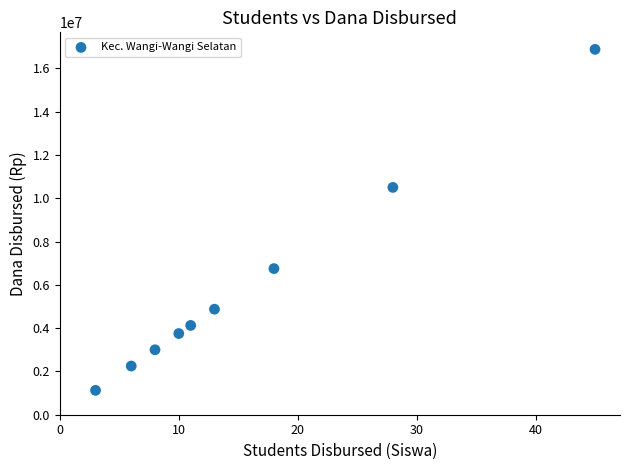

What is the average Y value?

5916667